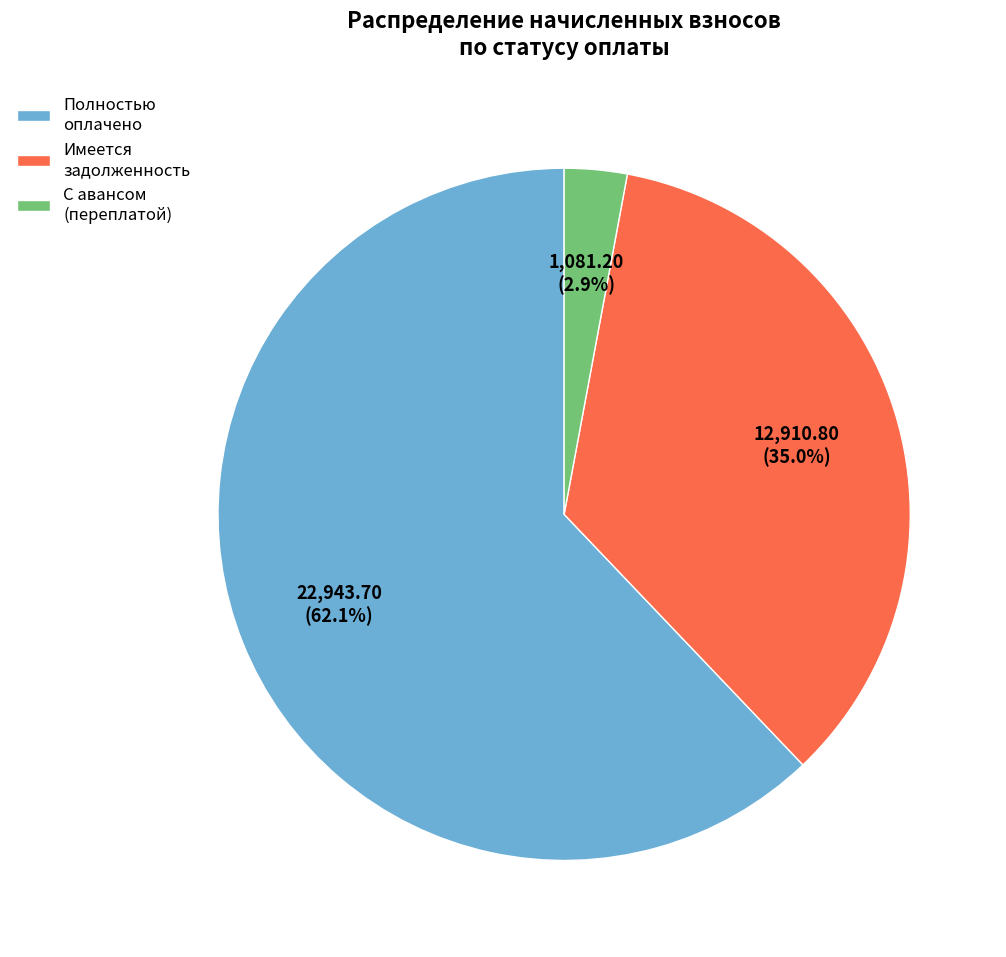

Which slice is the largest?

Полностью оплачено